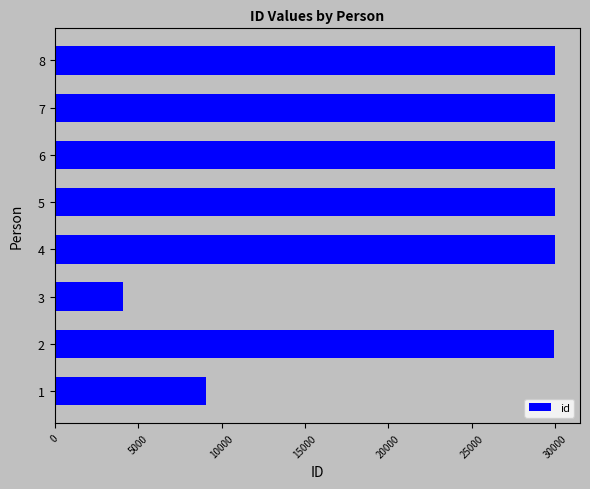

Is it true that the value at 8 is 29981?

True